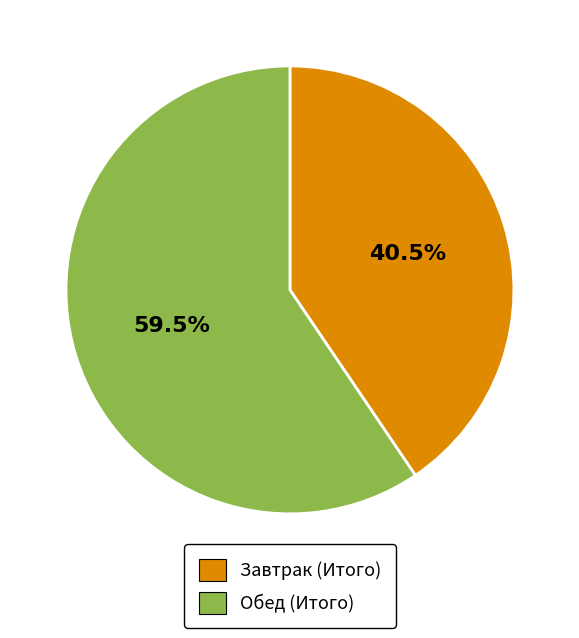

Rank the categories by value from lowest to highest.

Завтрак (Итого), Обед (Итого)